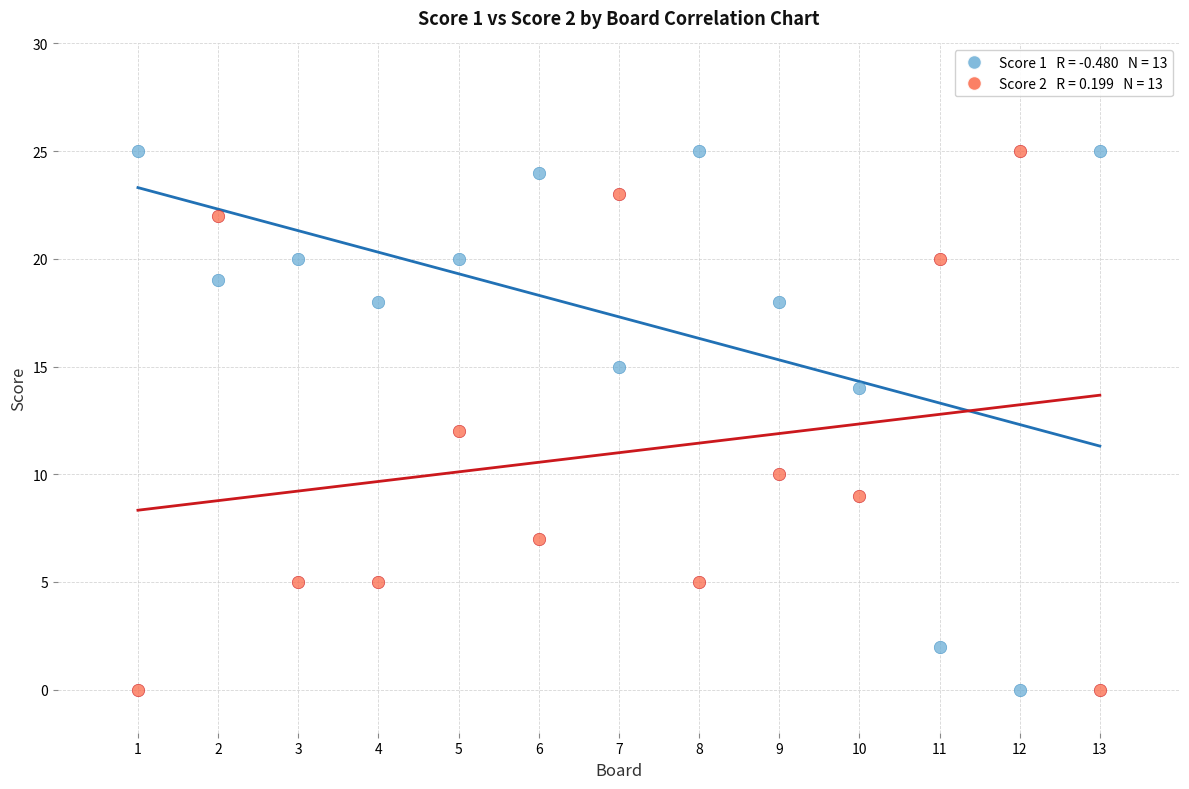

Across all data points, what is the range of X values (max minus min)?

12